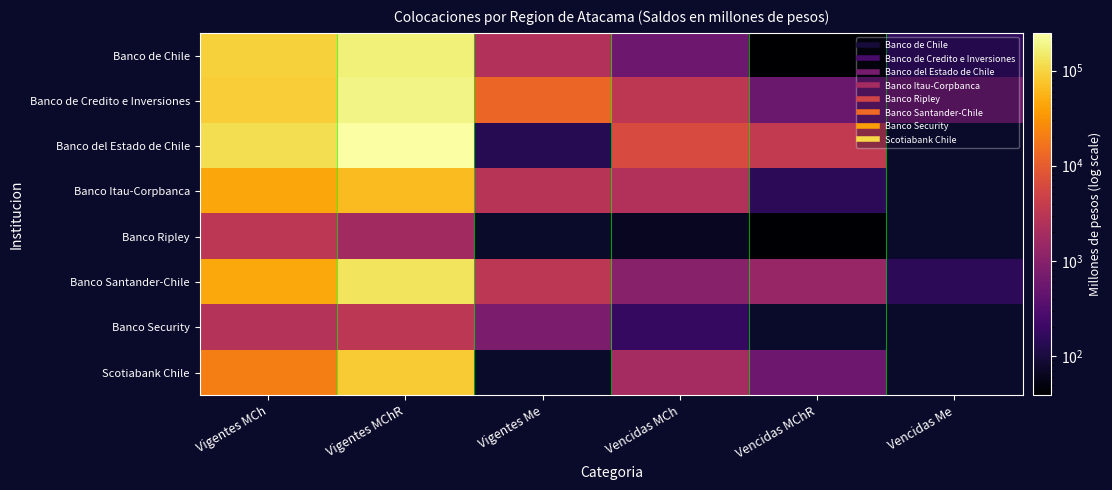

What is the average value of the Banco Santander-Chile series?

30655.0